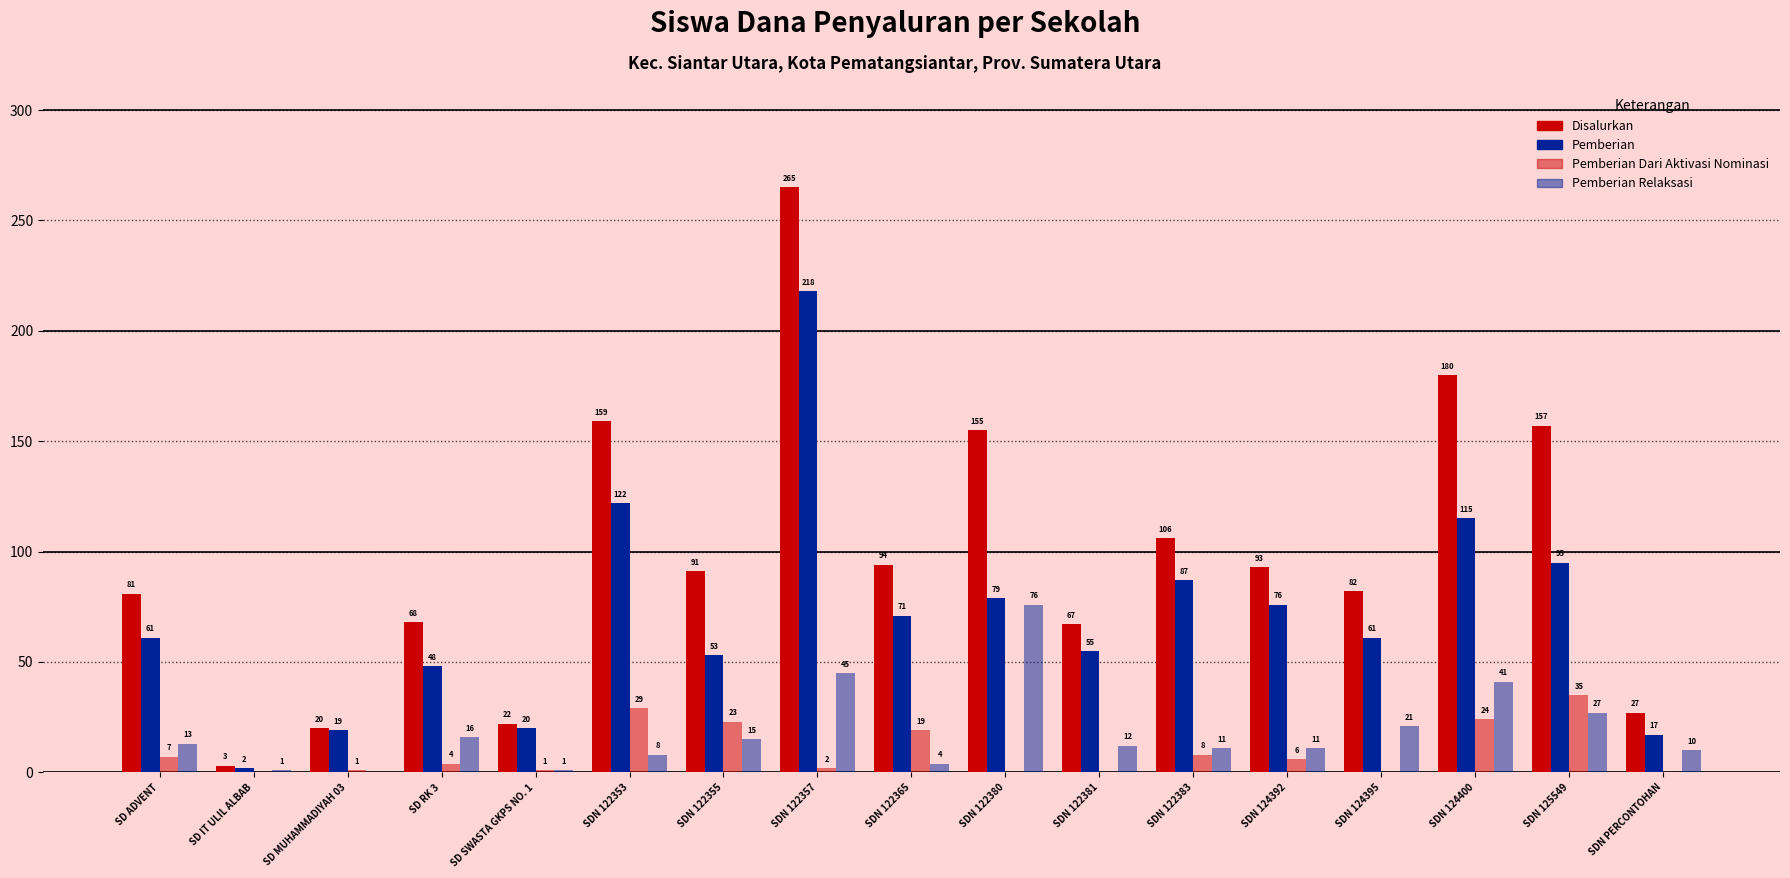

Between SD IT ULIL ALBAB and SDN 125549, which is larger?

SDN 125549